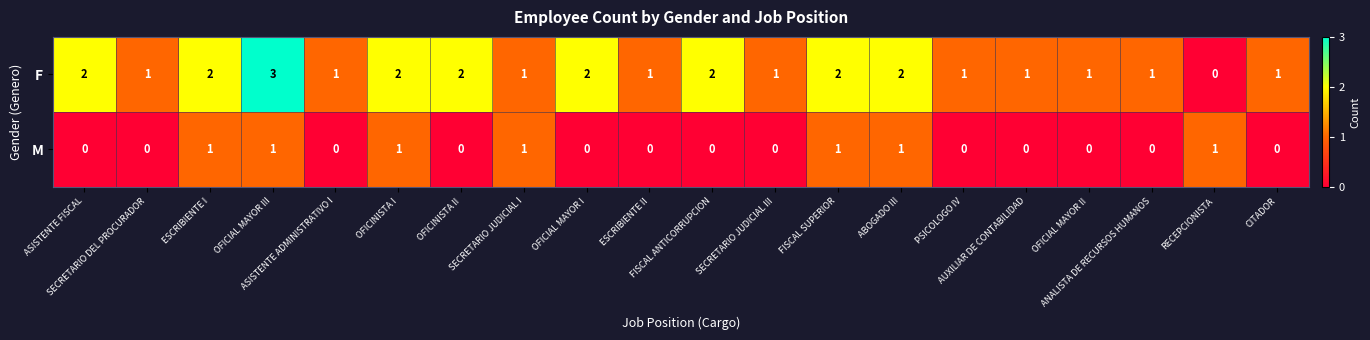

What is the difference between the maximum and minimum values in the F series?

3